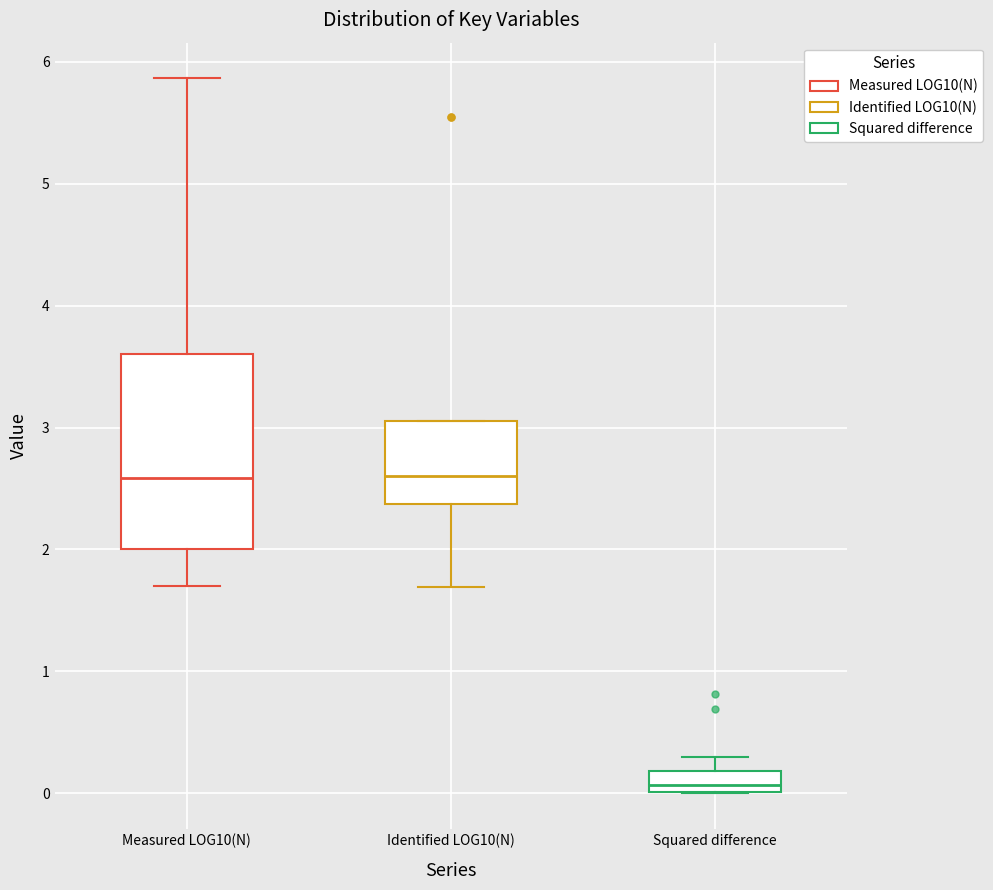

Reading left to right, read every box against the y-axis: the position of its median line, the range the box covers, and the ends of its whiskers. The values are not printed on the chart, so give them approximately, as read against the axis.

Measured LOG10(N): median 2.6, box 2.0 to 3.6, whiskers 1.7 to 5.9
Identified LOG10(N): median 2.6, box 2.4 to 3.1, whiskers 1.7 to 3.1
Squared difference: median 0.1, box 0.0 to 0.2, whiskers 0.0 to 0.3